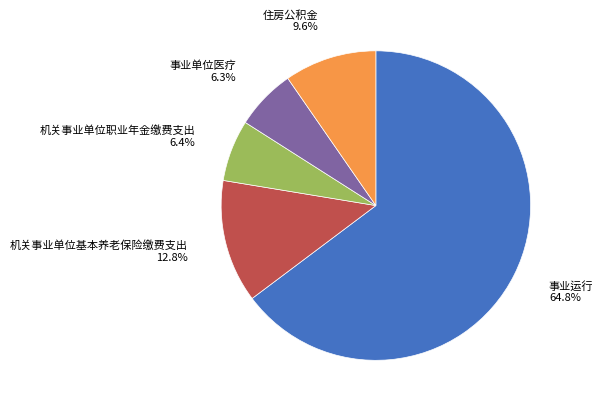

Does 事业运行 account for over 50% of the chart?

Yes